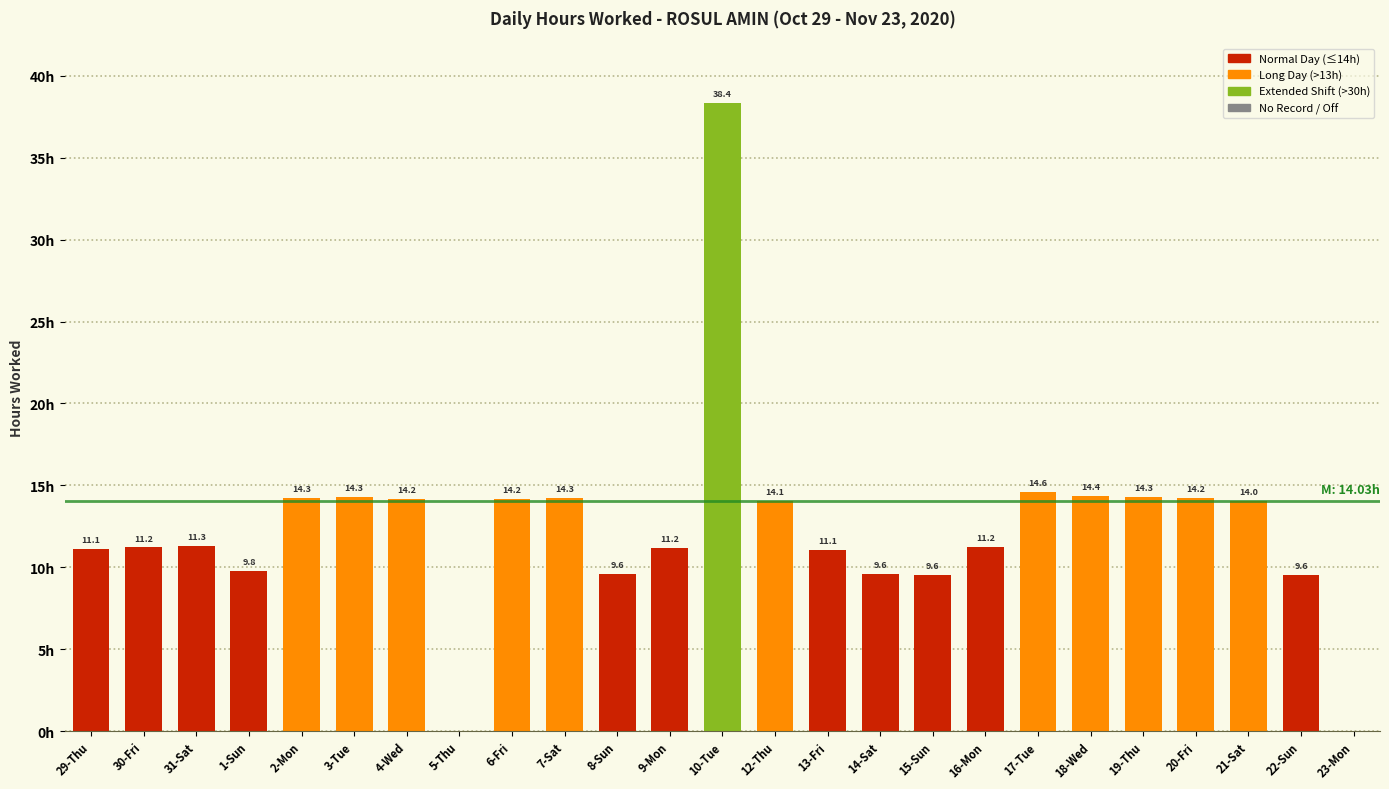

At which label is the value closest to 19?

17-Tue